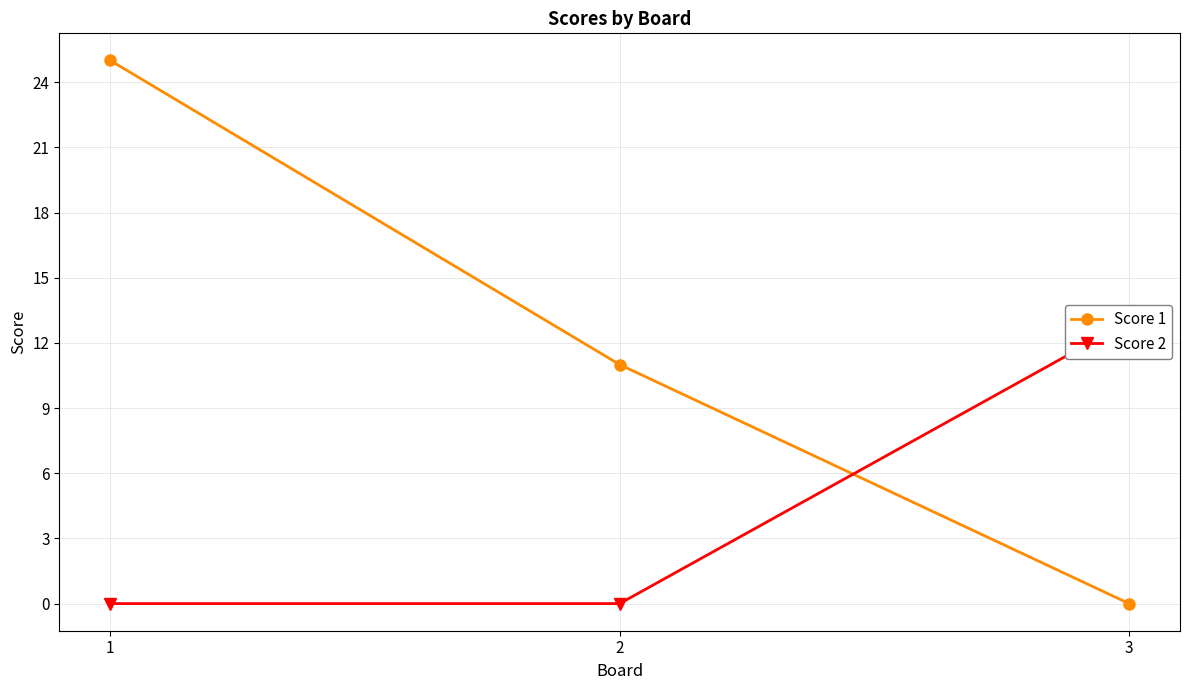

List the series in order of their peak value, highest first.

Score 1, Score 2